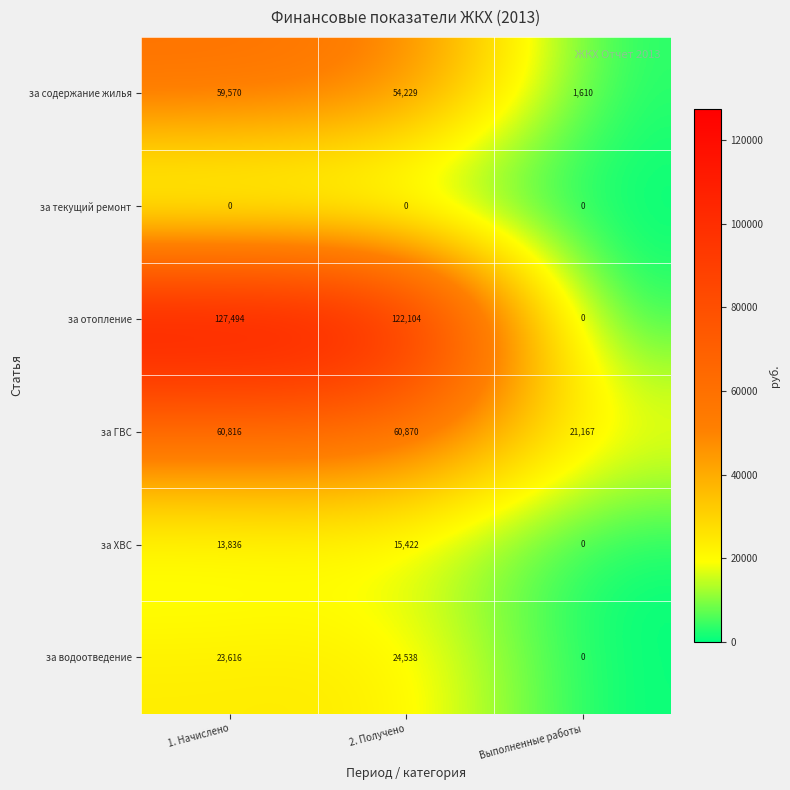

What is the difference between the maximum and minimum values in the за отопление series?

127494